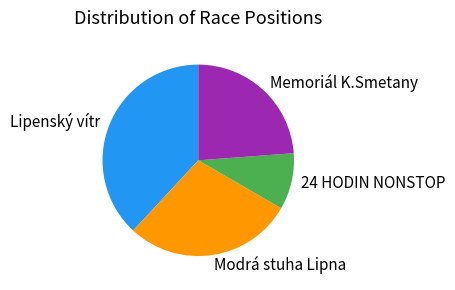

Is the sum of Memoriál K.Smetany and Modrá stuha Lipna greater than half?

Yes